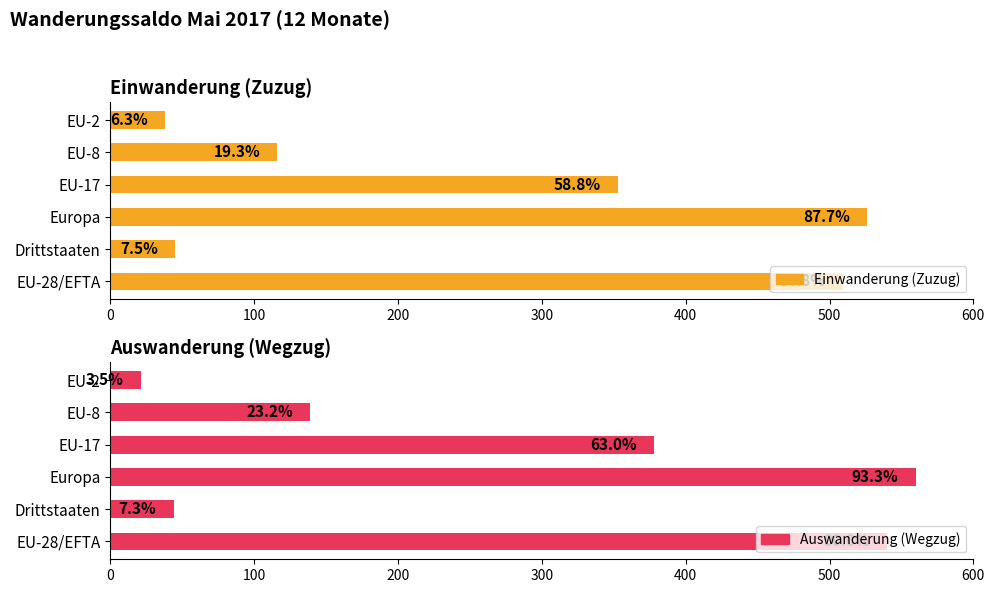

How many data points in Einwanderung (Zuzug) are above 353?

2